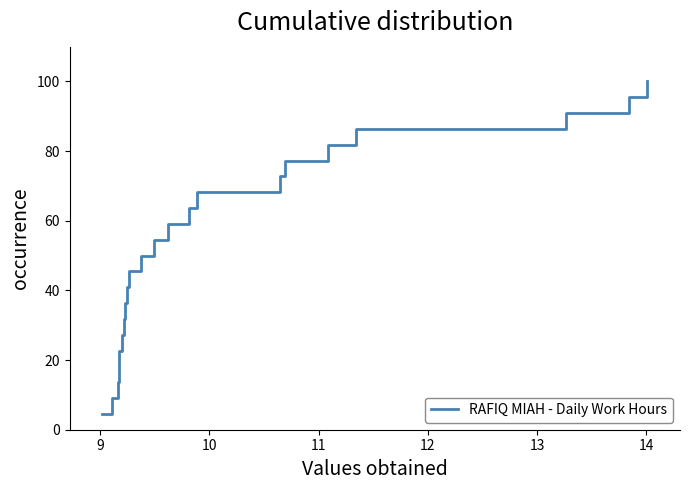

What is the smallest value displayed?

4.5